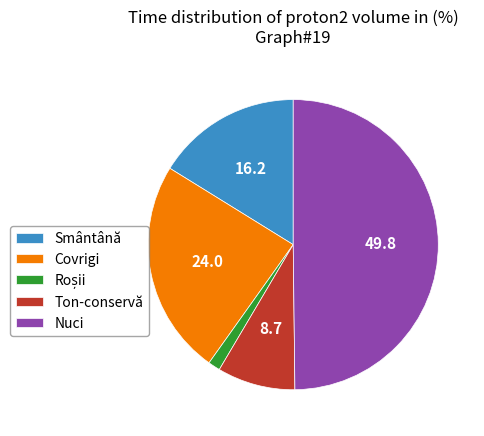

Do Ton-conservă and Smântână together represent more than half of the pie?

No